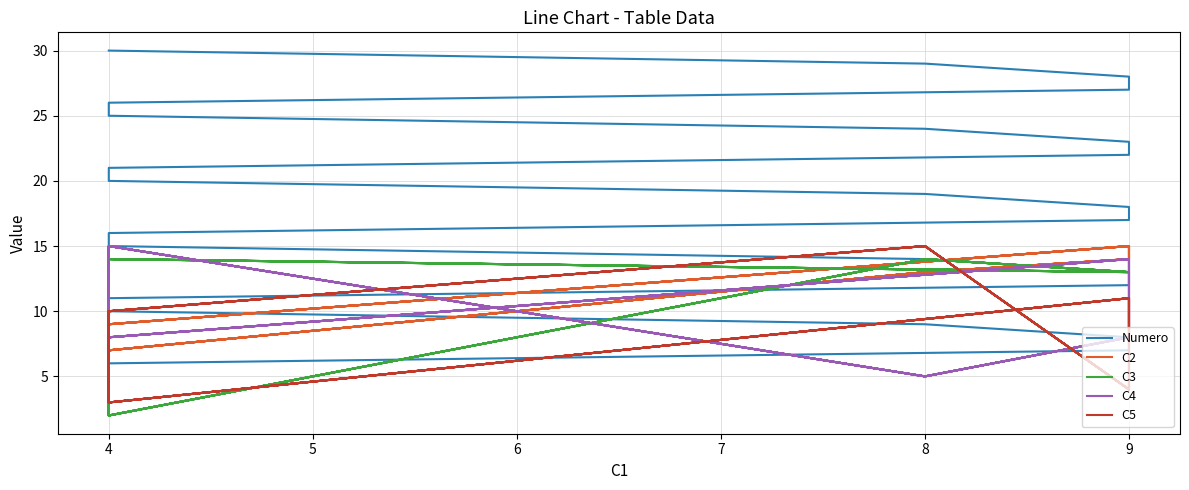

What are all the series names shown in the legend?

Numero, C2, C3, C4, C5